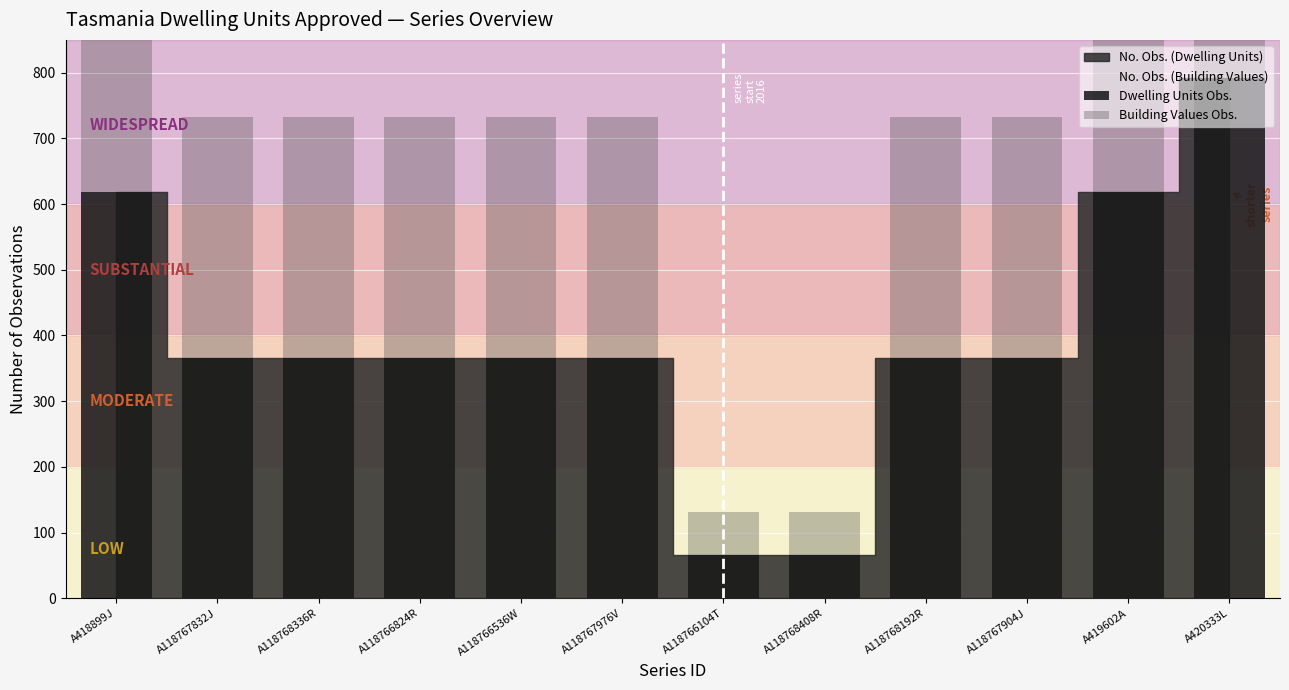

What is the maximum value shown in the chart?

792